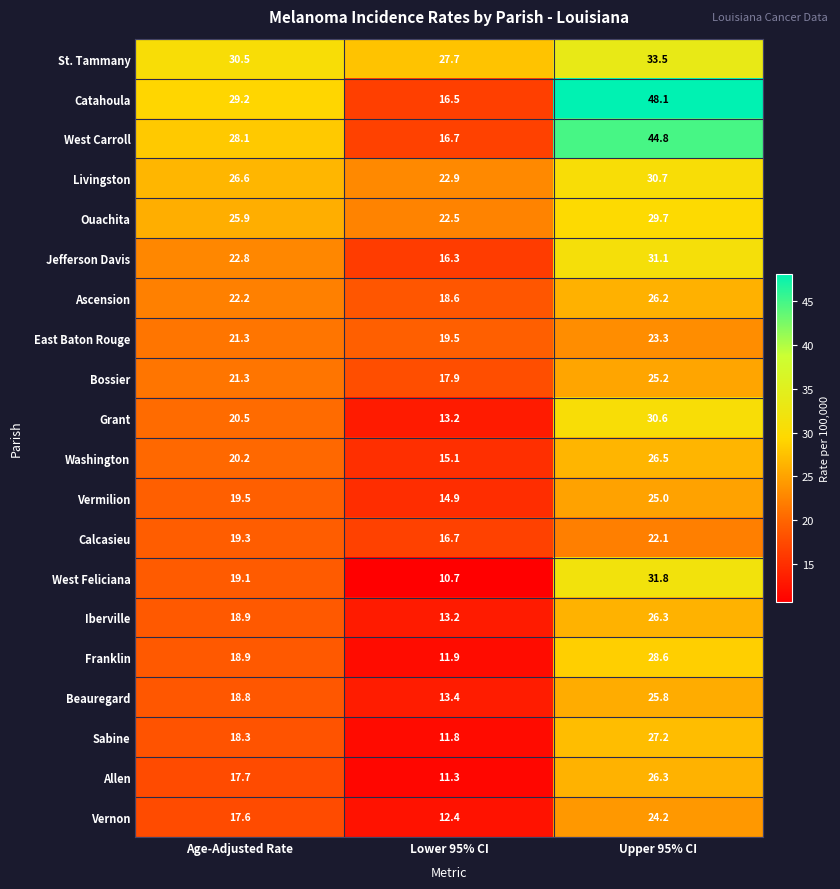

What is the smallest value displayed?

10.7